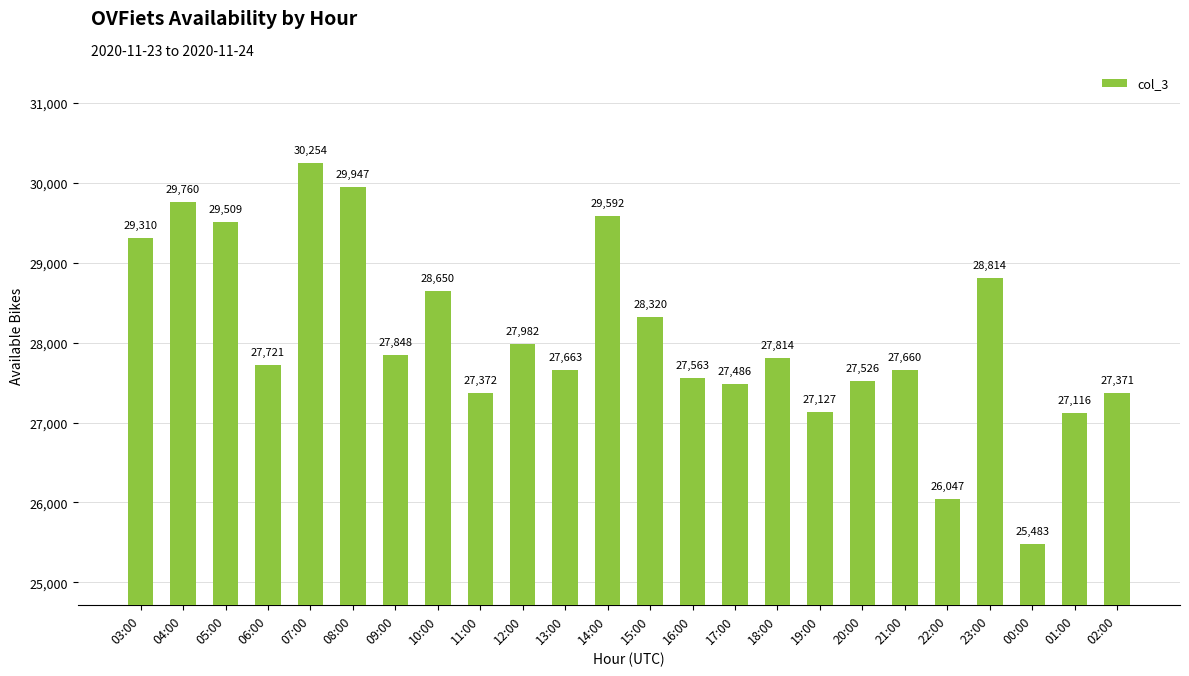

What is the value of the 9th bar from the left?

27372